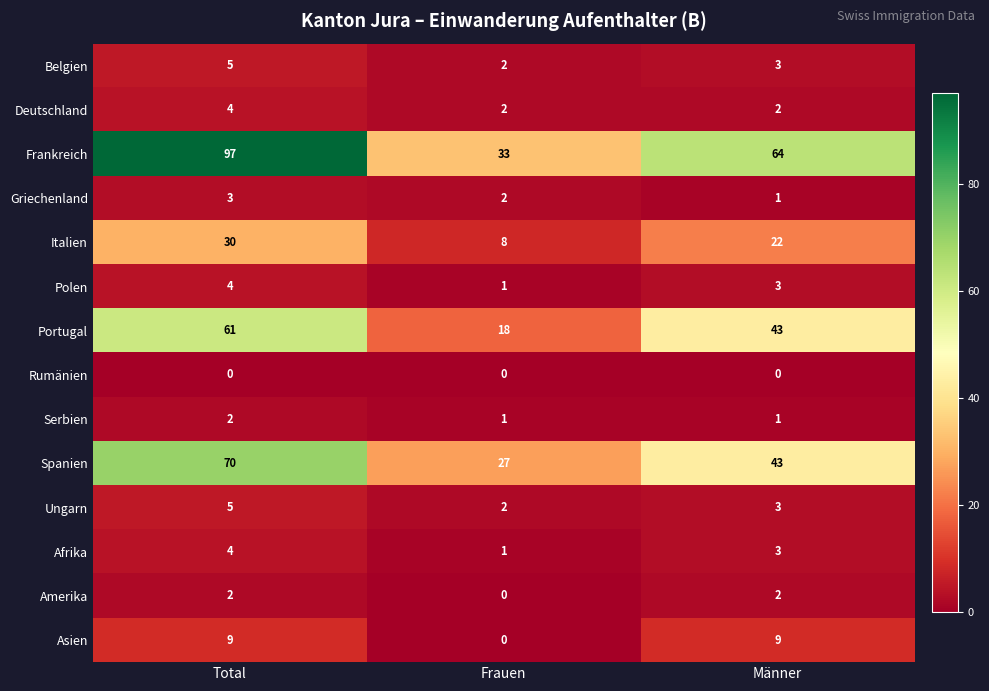

Where does the Italien series first go above 22?

Total